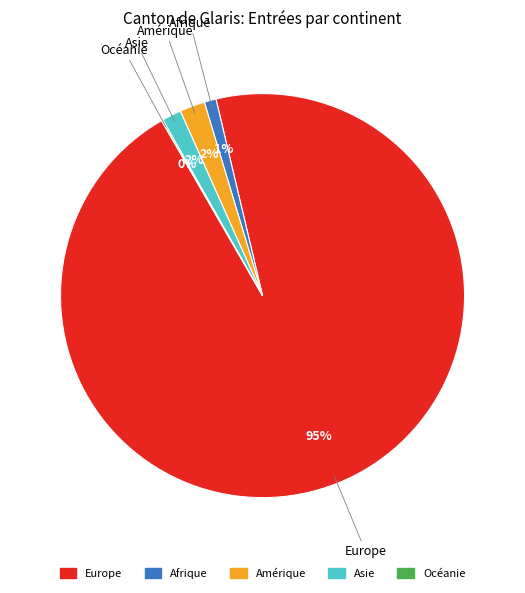

Which slice is the largest?

Europe